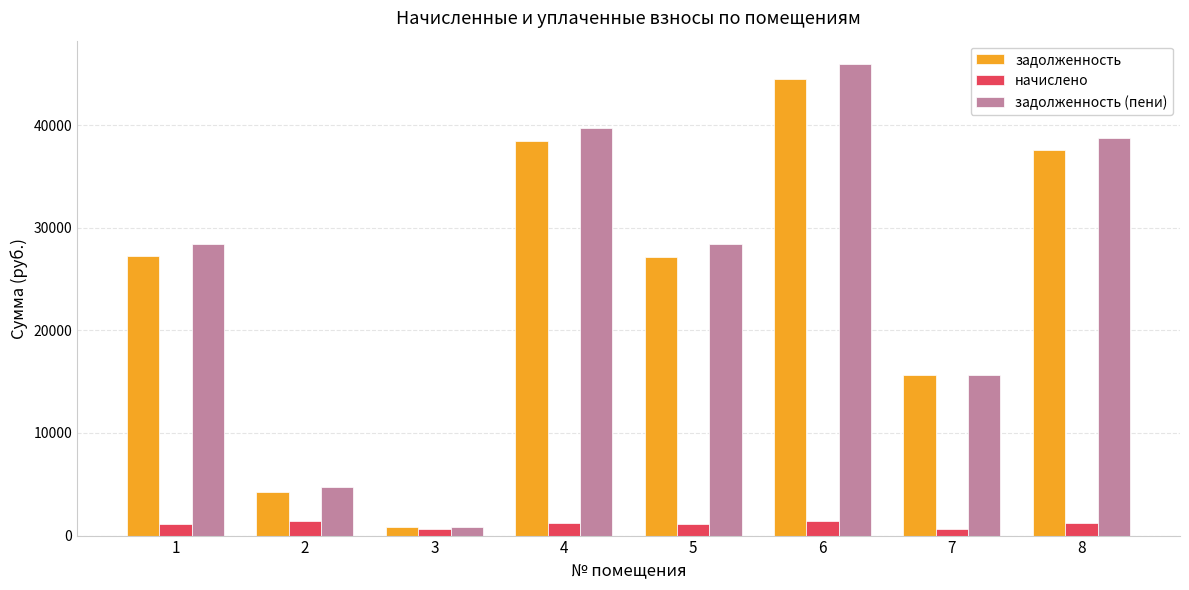

Which series changed the most between 5 and 6?

задолженность (пени)